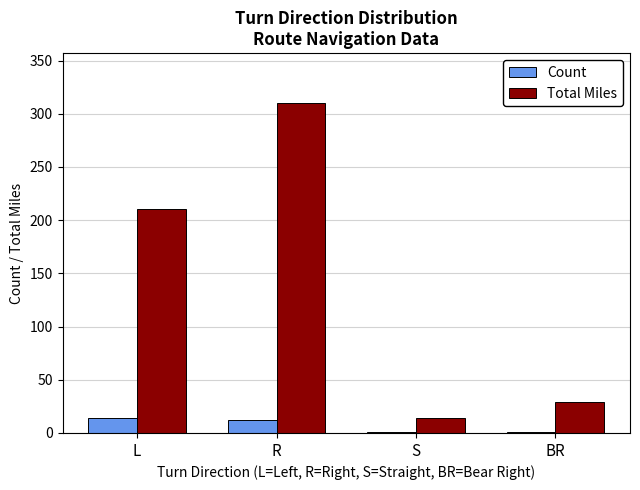

What is the highest value of the Count series?

14.0